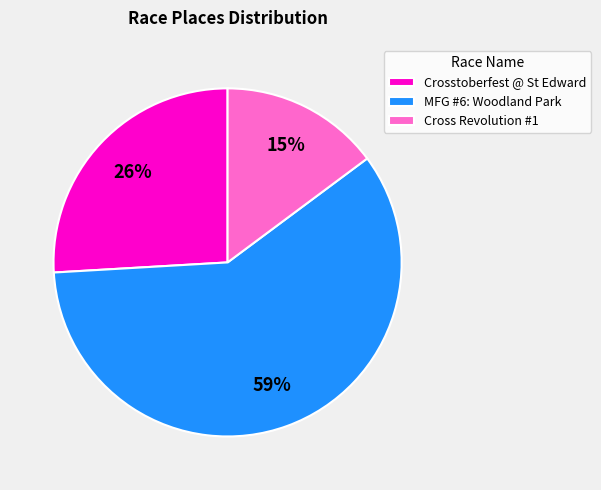

Which slice is the smallest?

Cross Revolution #1